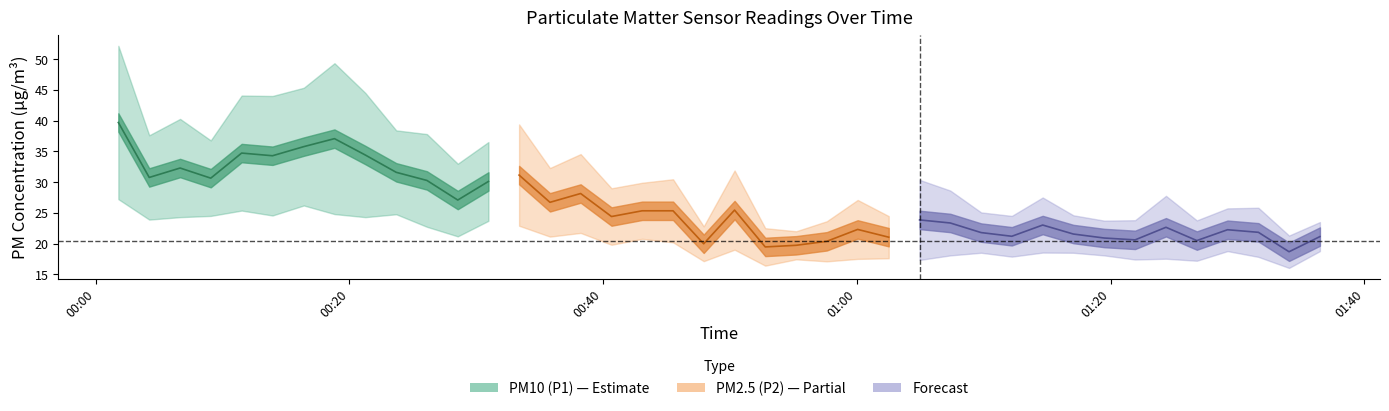

True or false: P2 has more than 1 points higher than both neighbors.

True